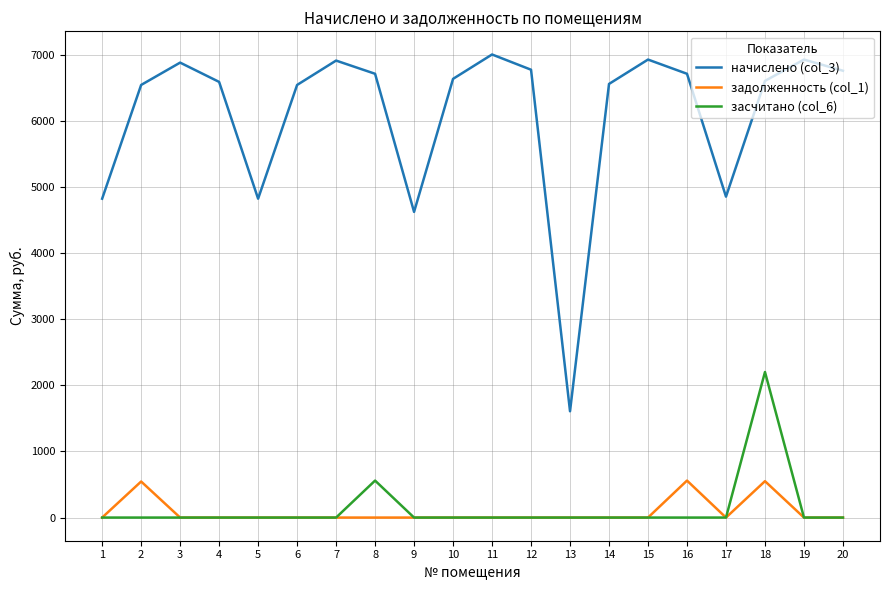

How many series are shown in this chart?

3